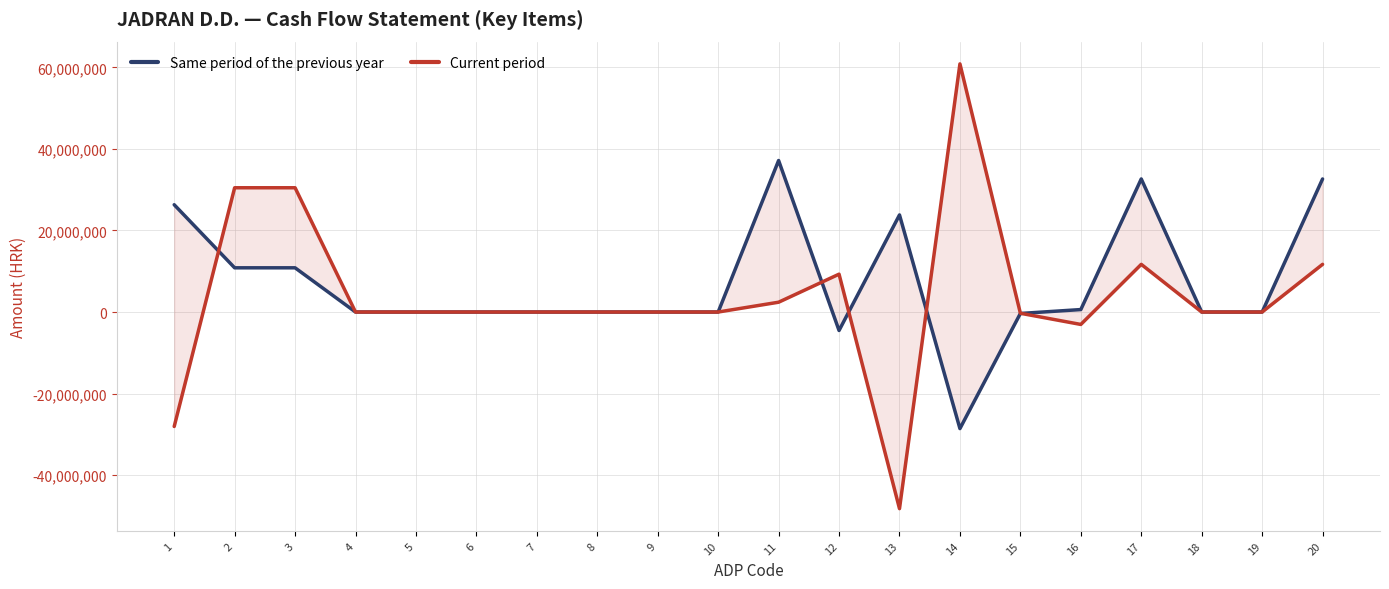

What is the sum of the Same period of the previous year values at 3 and 5?

10843789